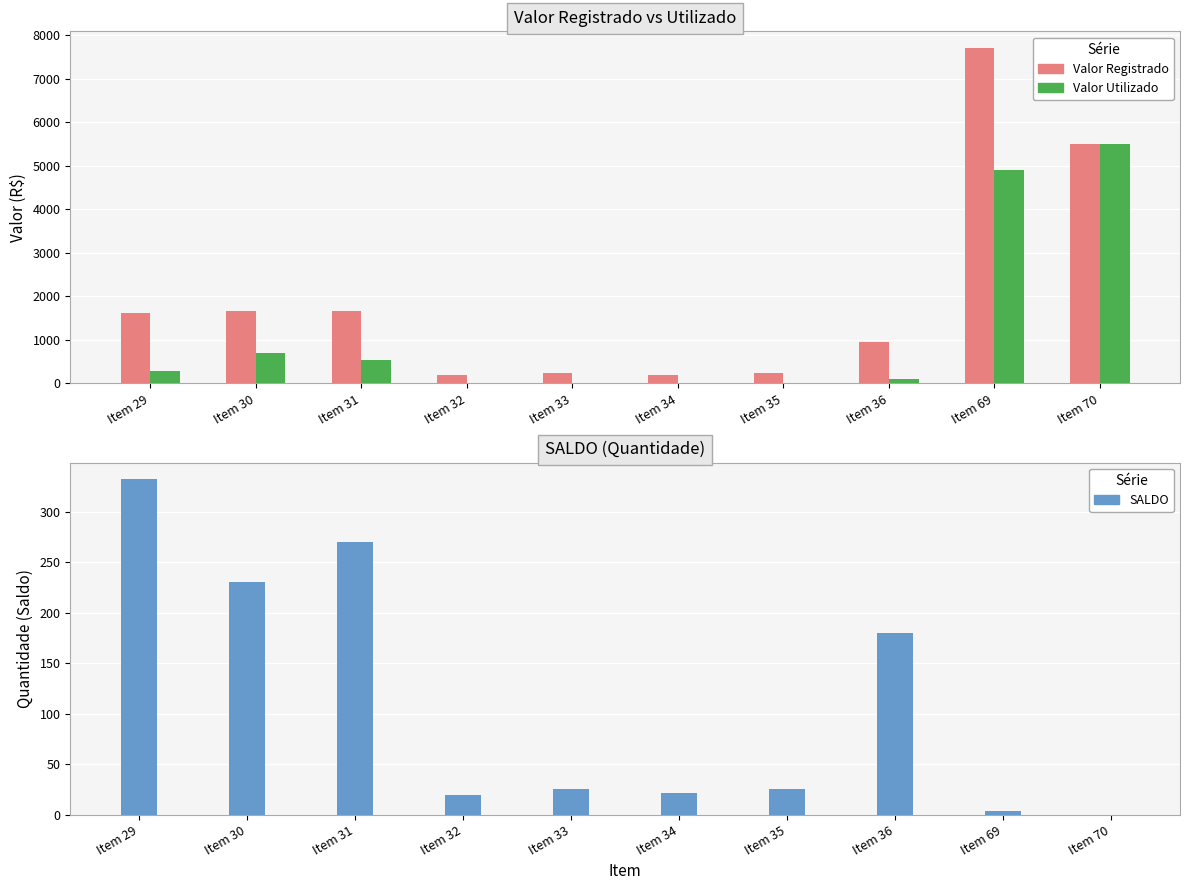

What is the difference between the maximum and minimum values in the Valor Utilizado series?

5500.0